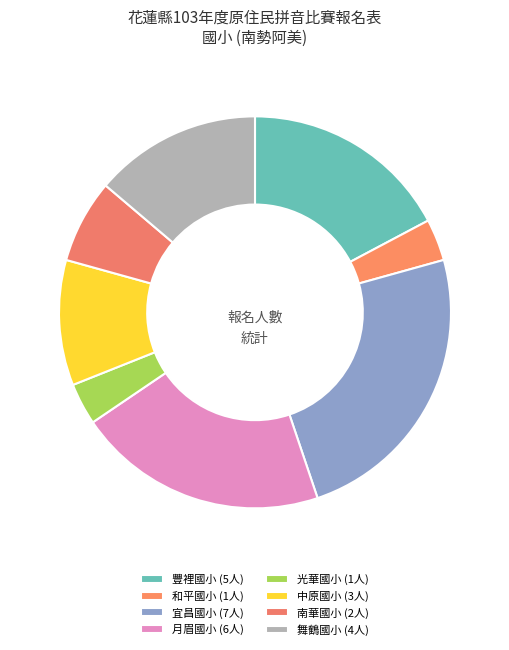

How many segments does this pie chart have?

8